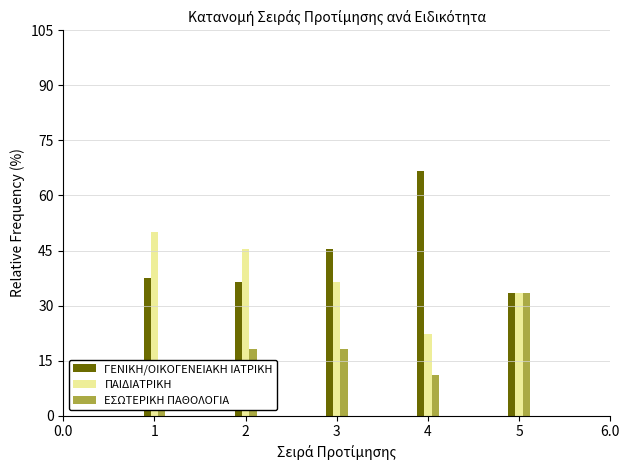

What value does the ΠΑΙΔΙΑΤΡΙΚΗ series have at 3?

36.4